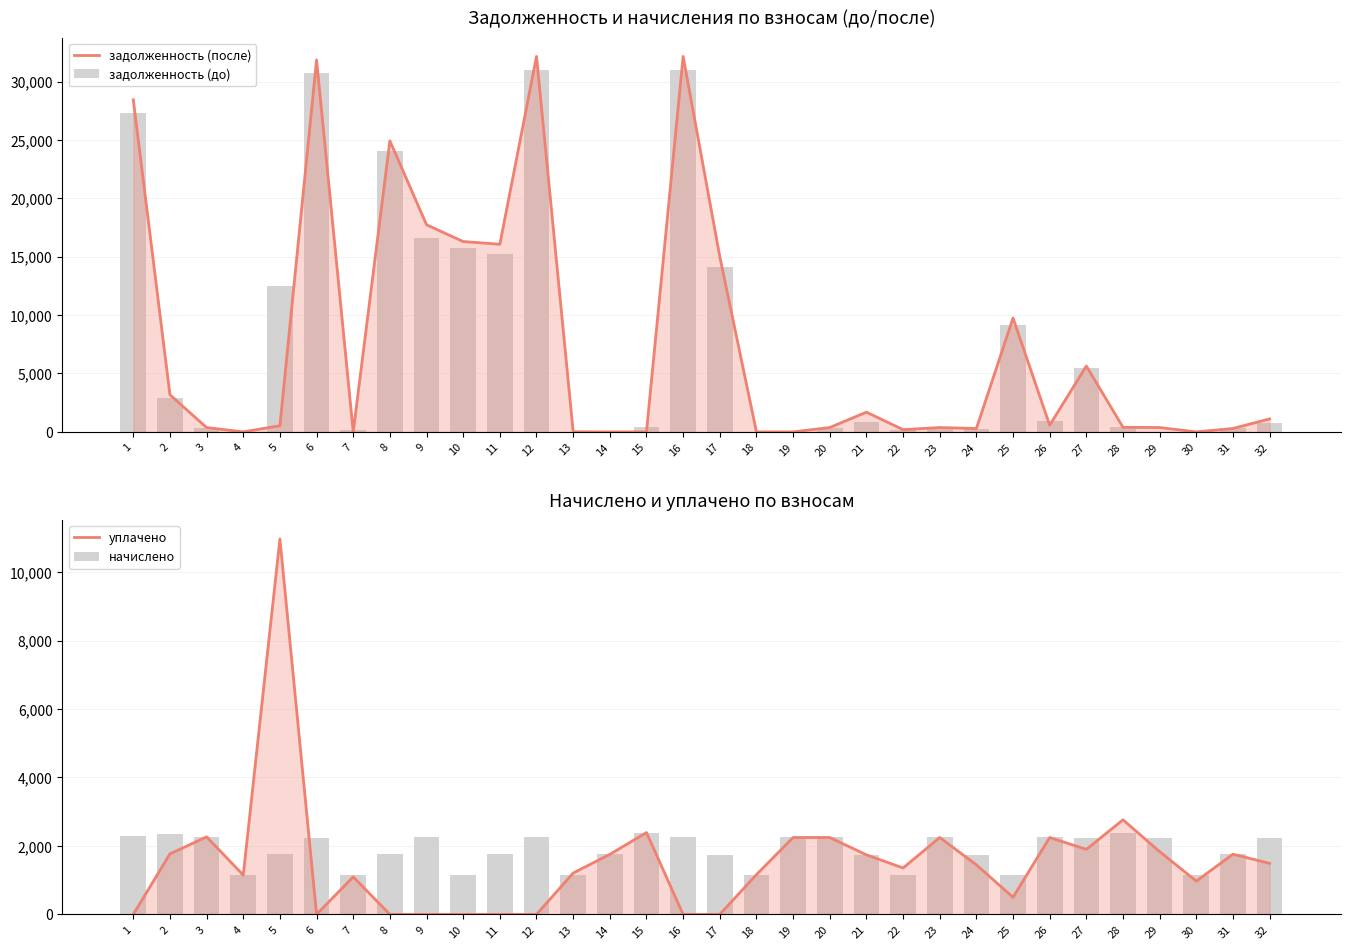

The value of начислено at 3 is 3805.5. True or false?

False